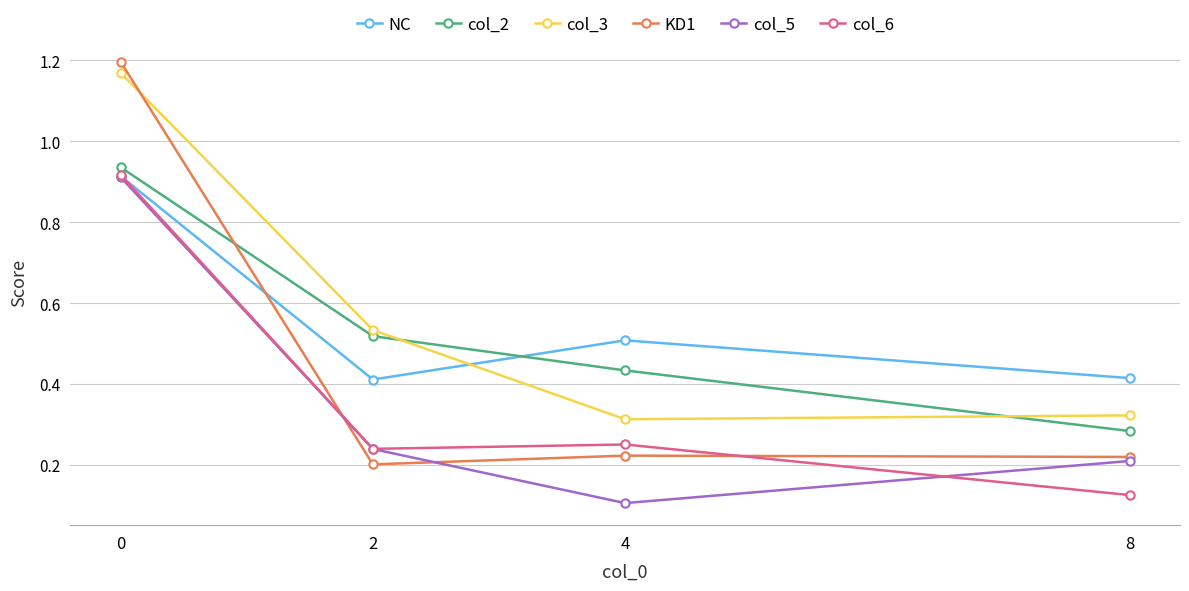

What is the difference between the col_6 values at 0 and 2?

0.7